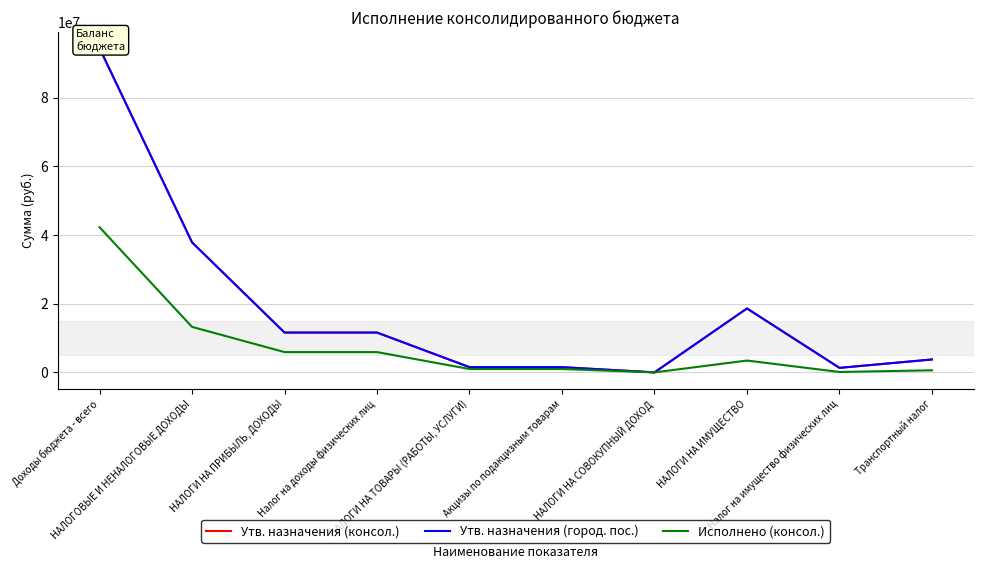

Is it true that Исполнено (консол.) equals 19746680.8 at НАЛОГИ НА СОВОКУПНЫЙ ДОХОД?

False